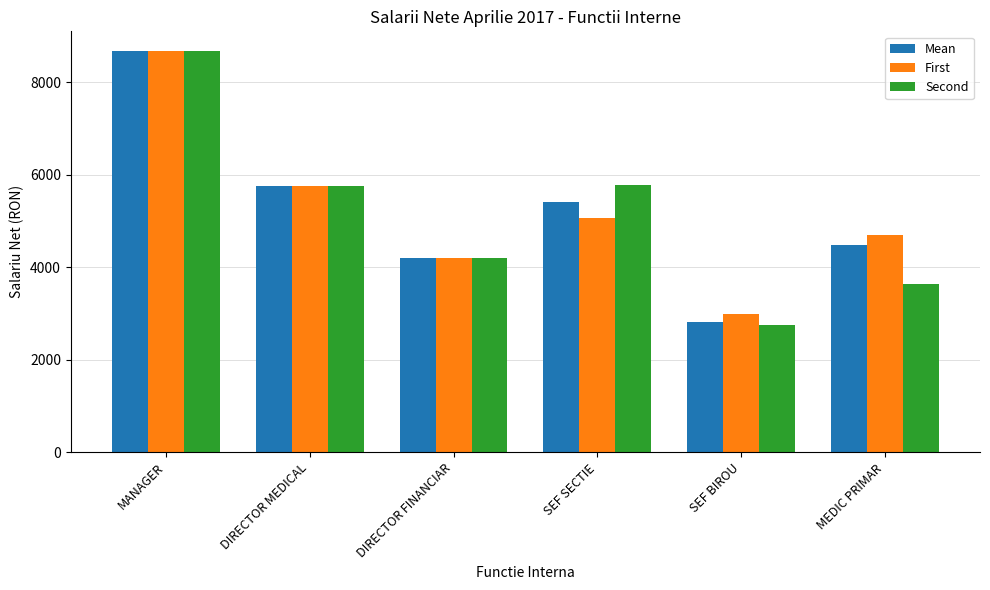

What is the difference between the maximum and minimum values in the Mean series?

5837